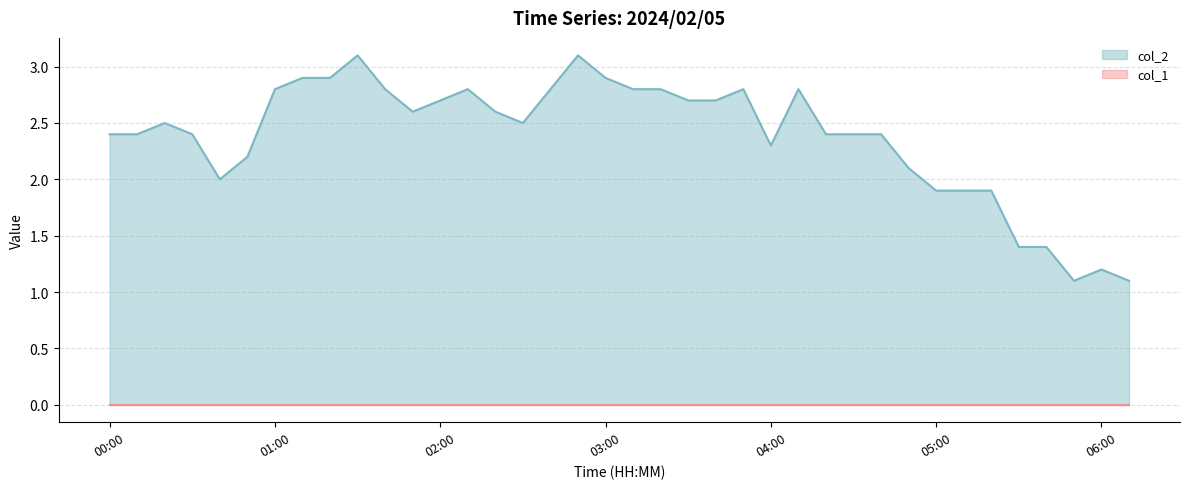

Is the value of col_2 line at 26 greater than the value of col_1 line at 27?

Yes